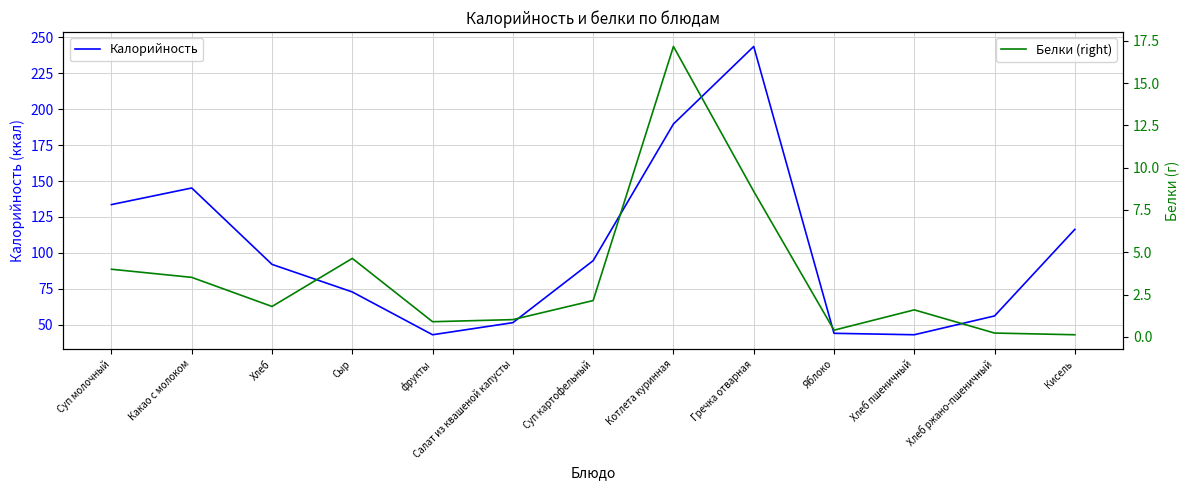

True or false: Белки (right) has a value of 3.5 at Какао с молоком.

True